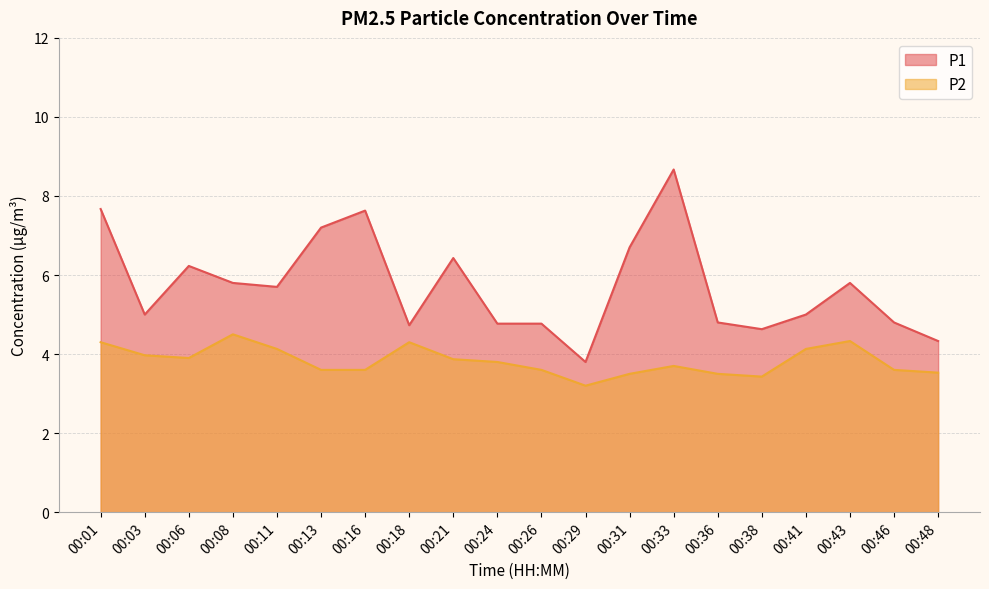

How many lines are shown in the chart?

2